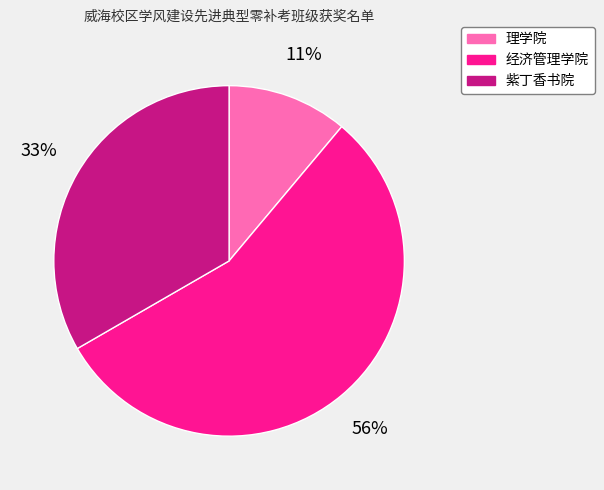

Approximately how many times larger is the value at 经济管理学院 compared to 紫丁香书院?

1.7